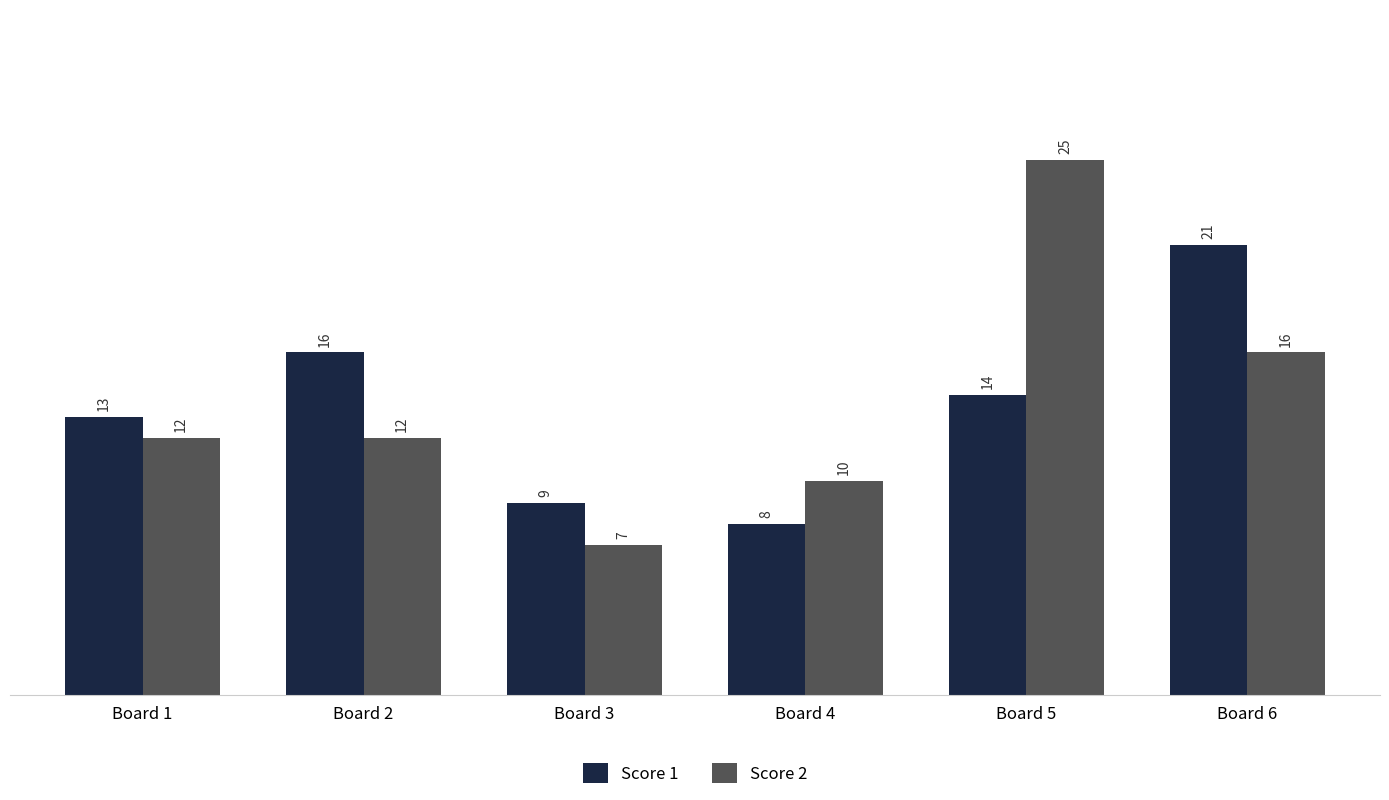

How many data points in Score 2 are less than 12?

2